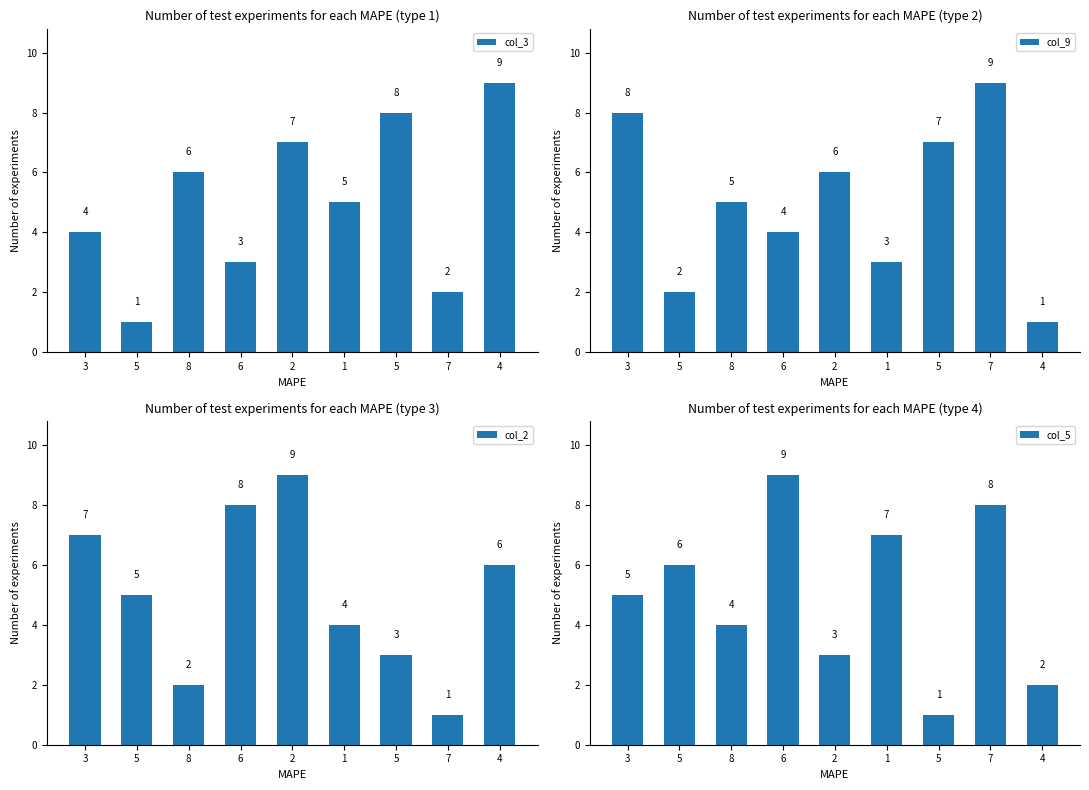

The col_3 series shows 8 at 5. True or false?

True